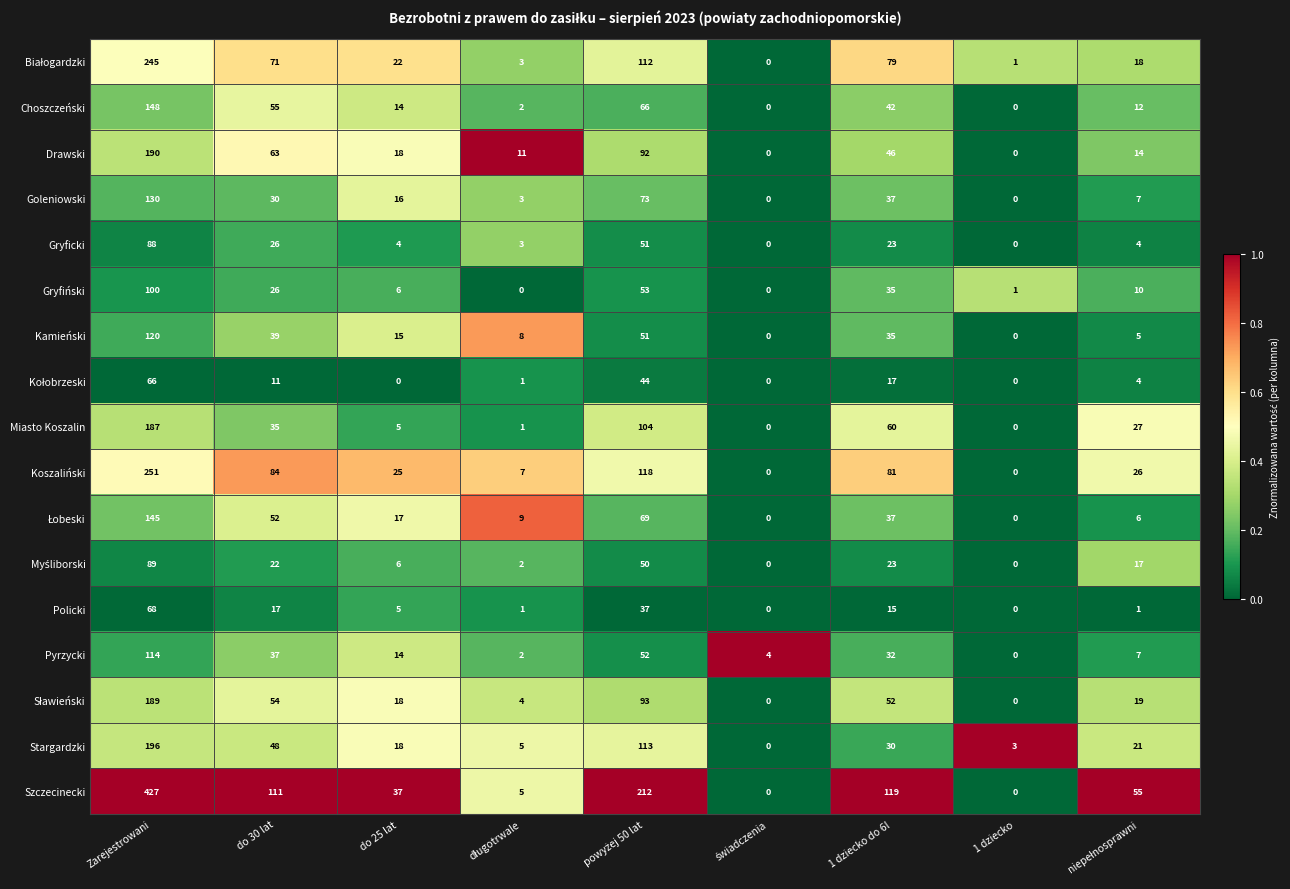

At how many categories does at least one series exceed 0?

9